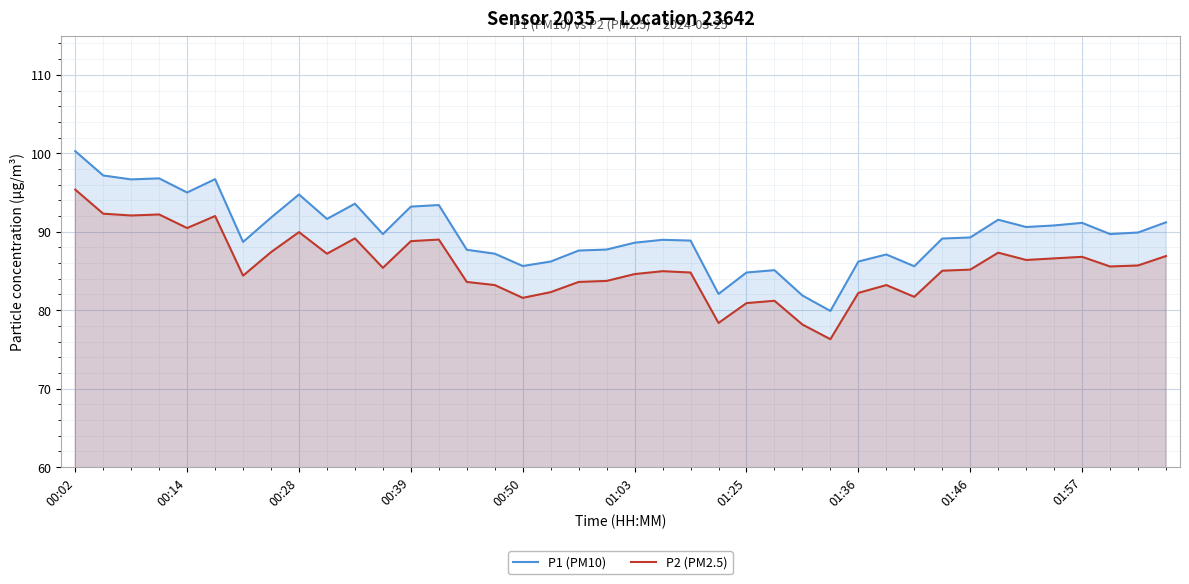

Where does the P1 (PM10) series first go above 89?

00:02